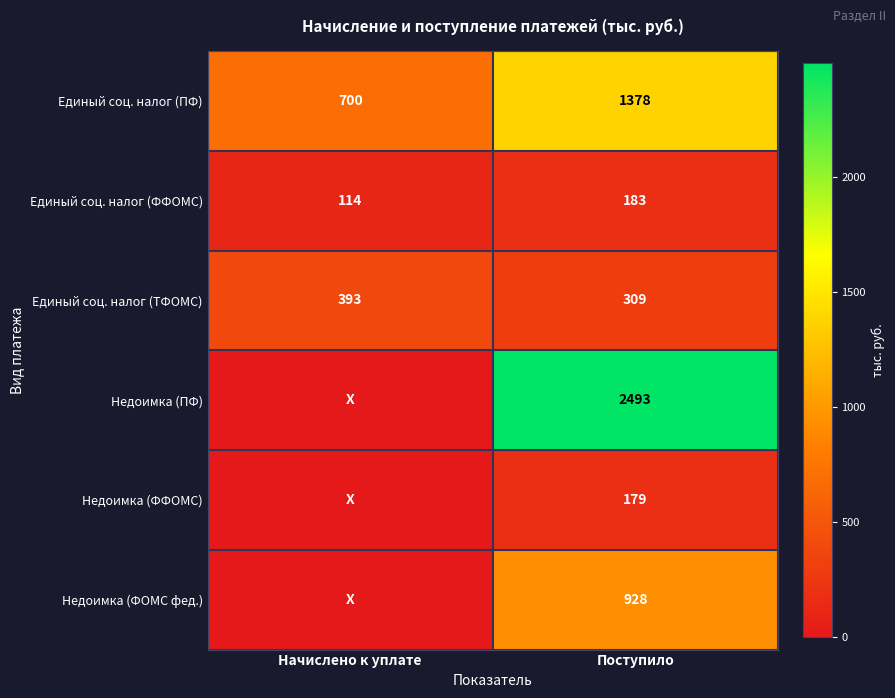

At which category is the sum across all series the highest?

Поступило